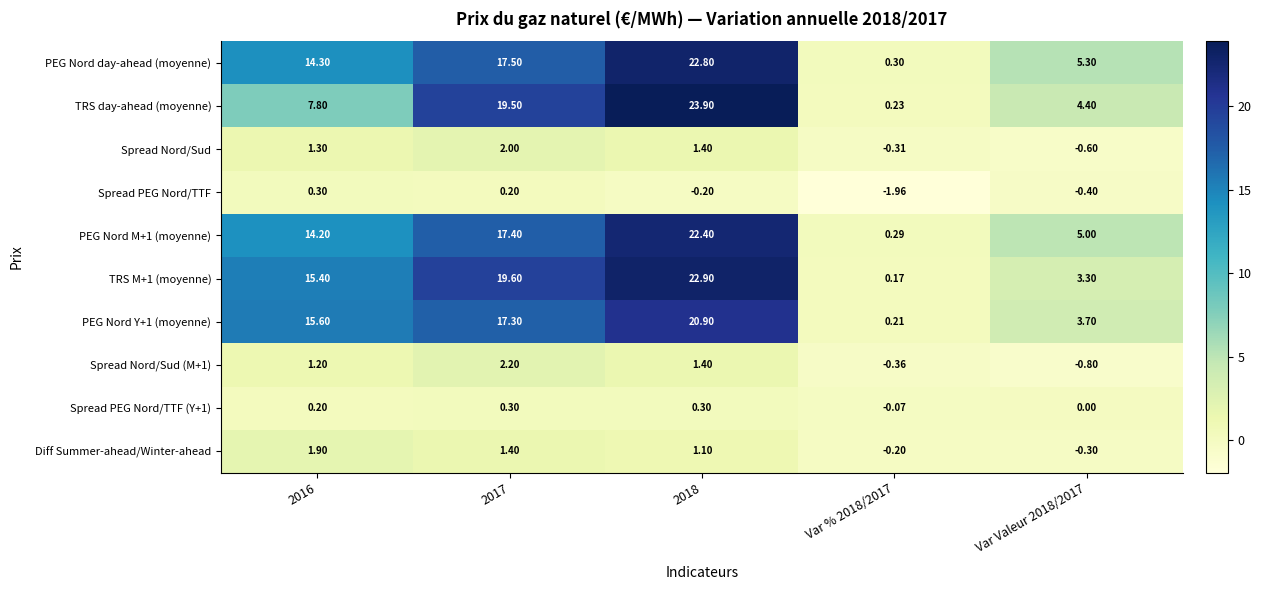

Which series changed the most between 2017 and 2018?

PEG Nord day-ahead (moyenne)